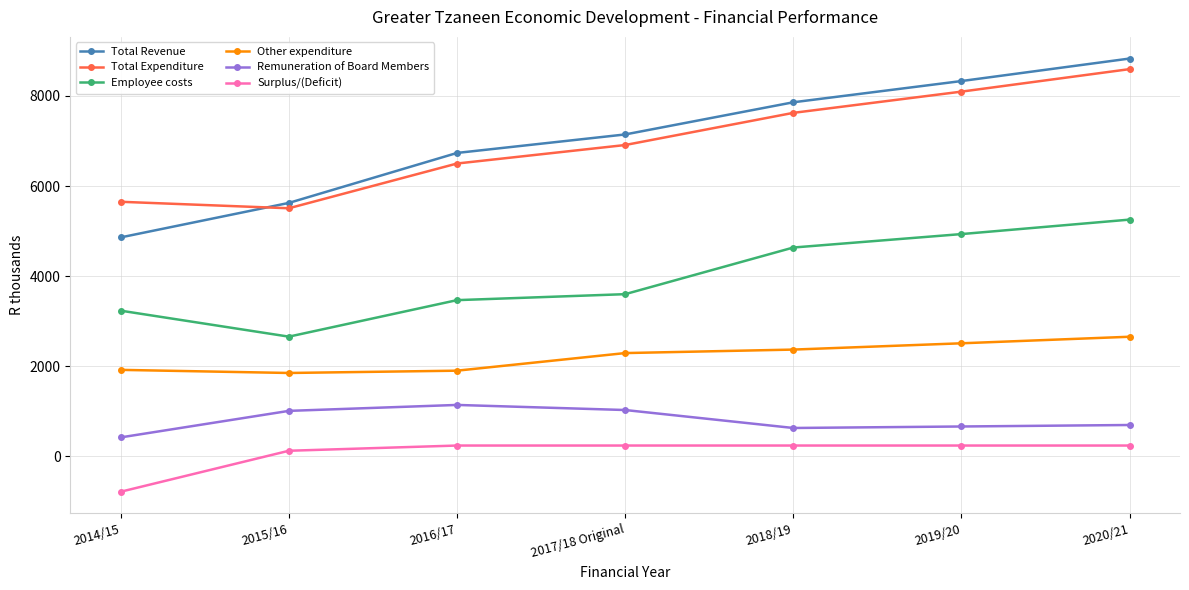

What is the sum of all Employee costs values?

27767.9